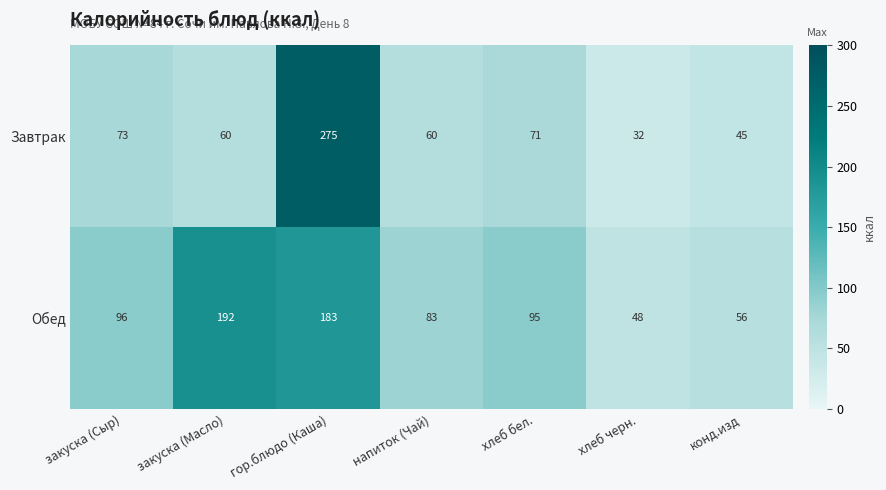

Which category has the lowest value across all series?

хлеб черн.